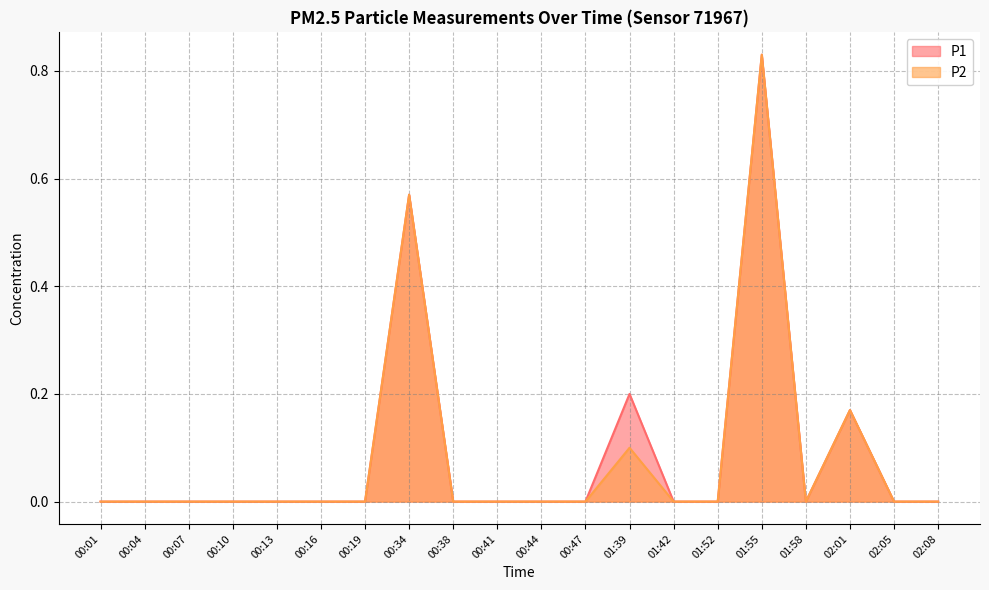

Does the chart have visible grid lines?

Yes